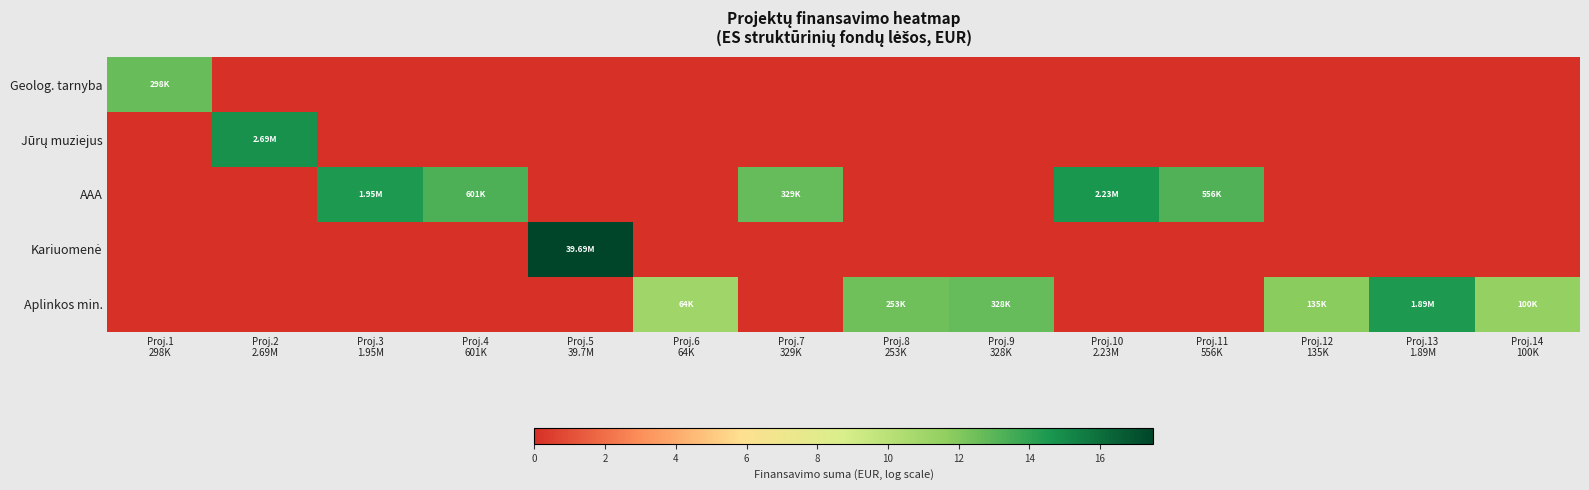

List the series in order of their peak value, lowest first.

Geolog. tarnyba, Aplinkos min., AAA, Jūrų muziejus, Kariuomenė